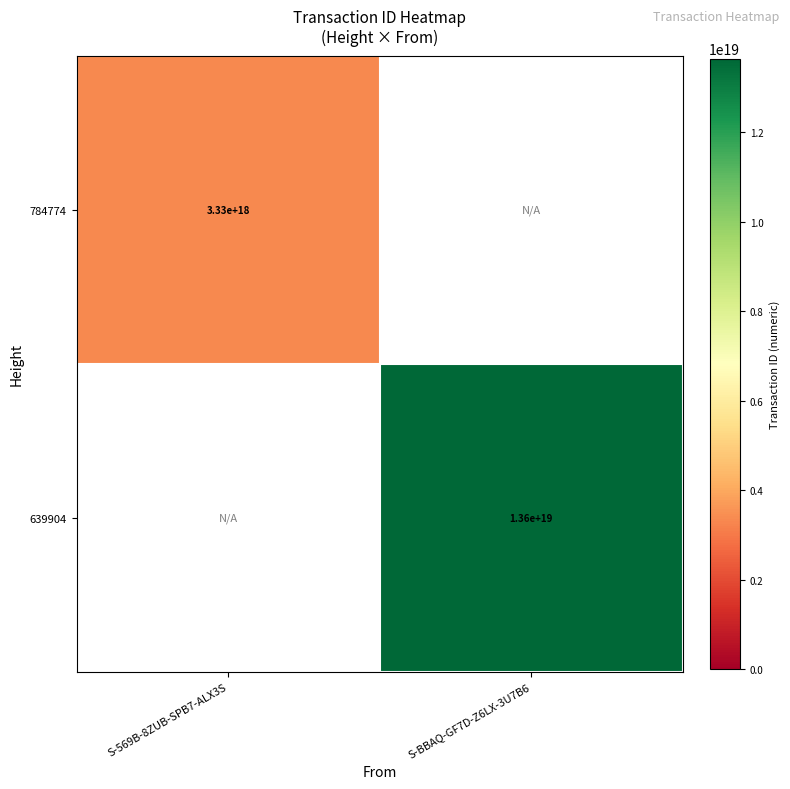

Which label corresponds to the smallest value in the chart?

S-BBAQ-GF7D-Z6LX-3U7B6